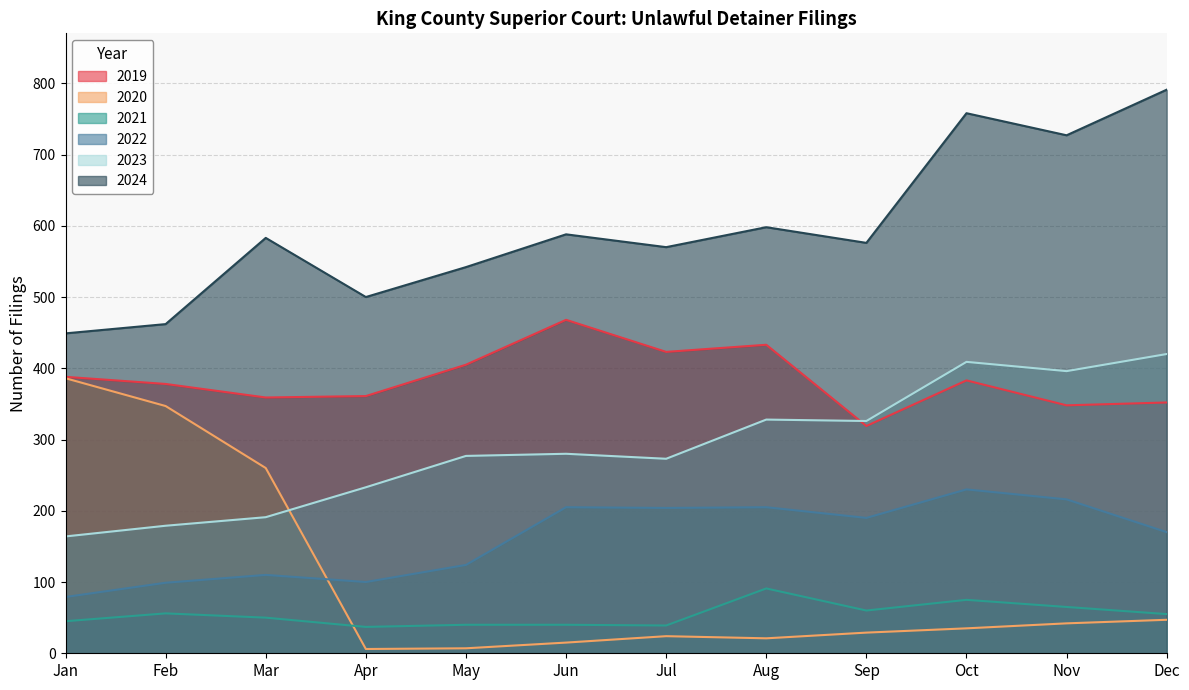

Rank the categories by 2020 value from highest to lowest.

Jan, Feb, Mar, Dec, Nov, Oct, Sep, Jul, Aug, Jun, May, Apr